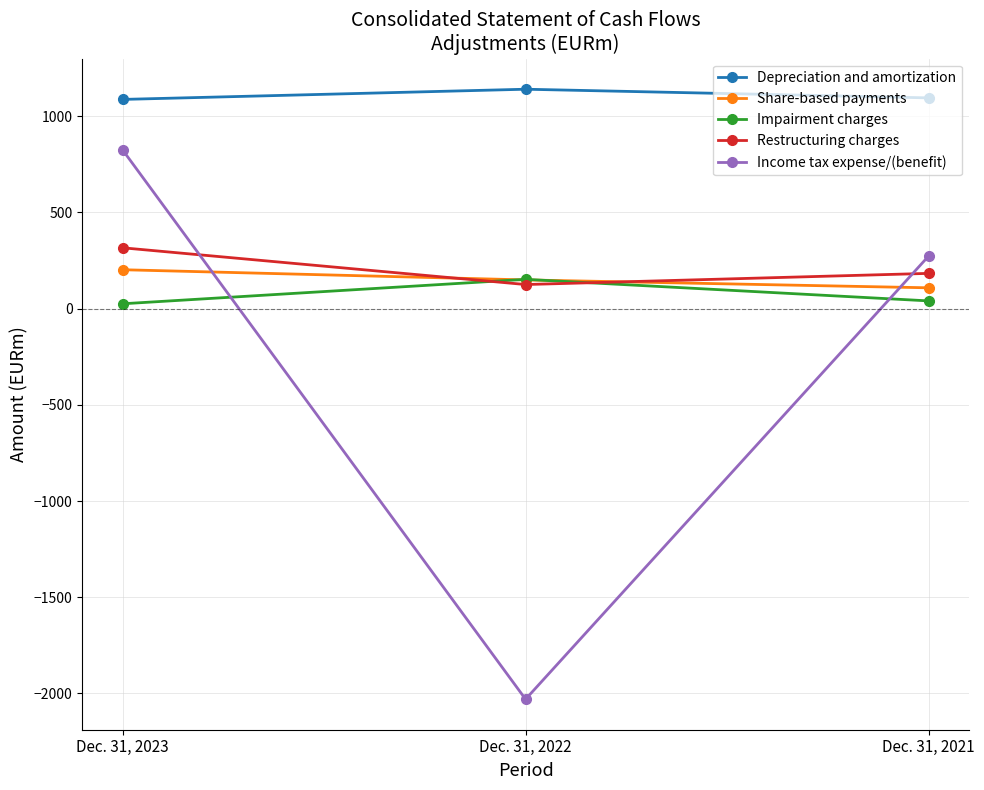

Does the chart have visible grid lines?

Yes